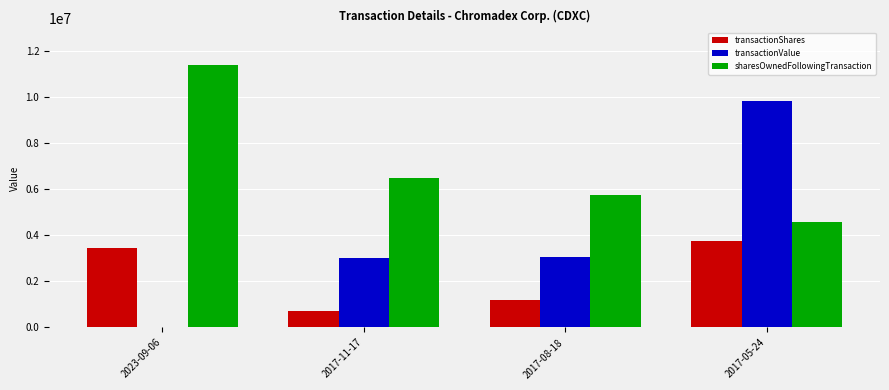

Does the chart contain stacked bars?

No